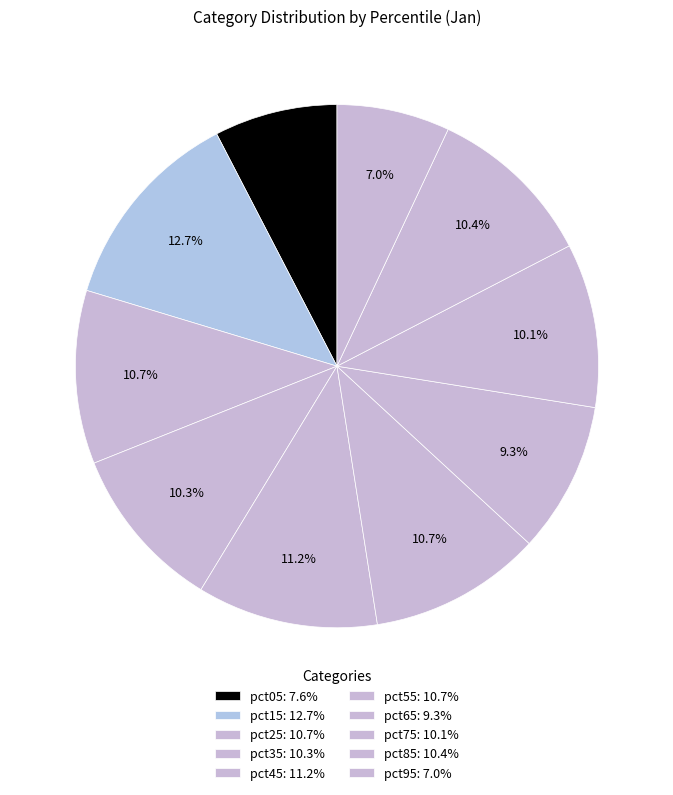

What percentage is the pct45 slice, to the nearest percent?

11%